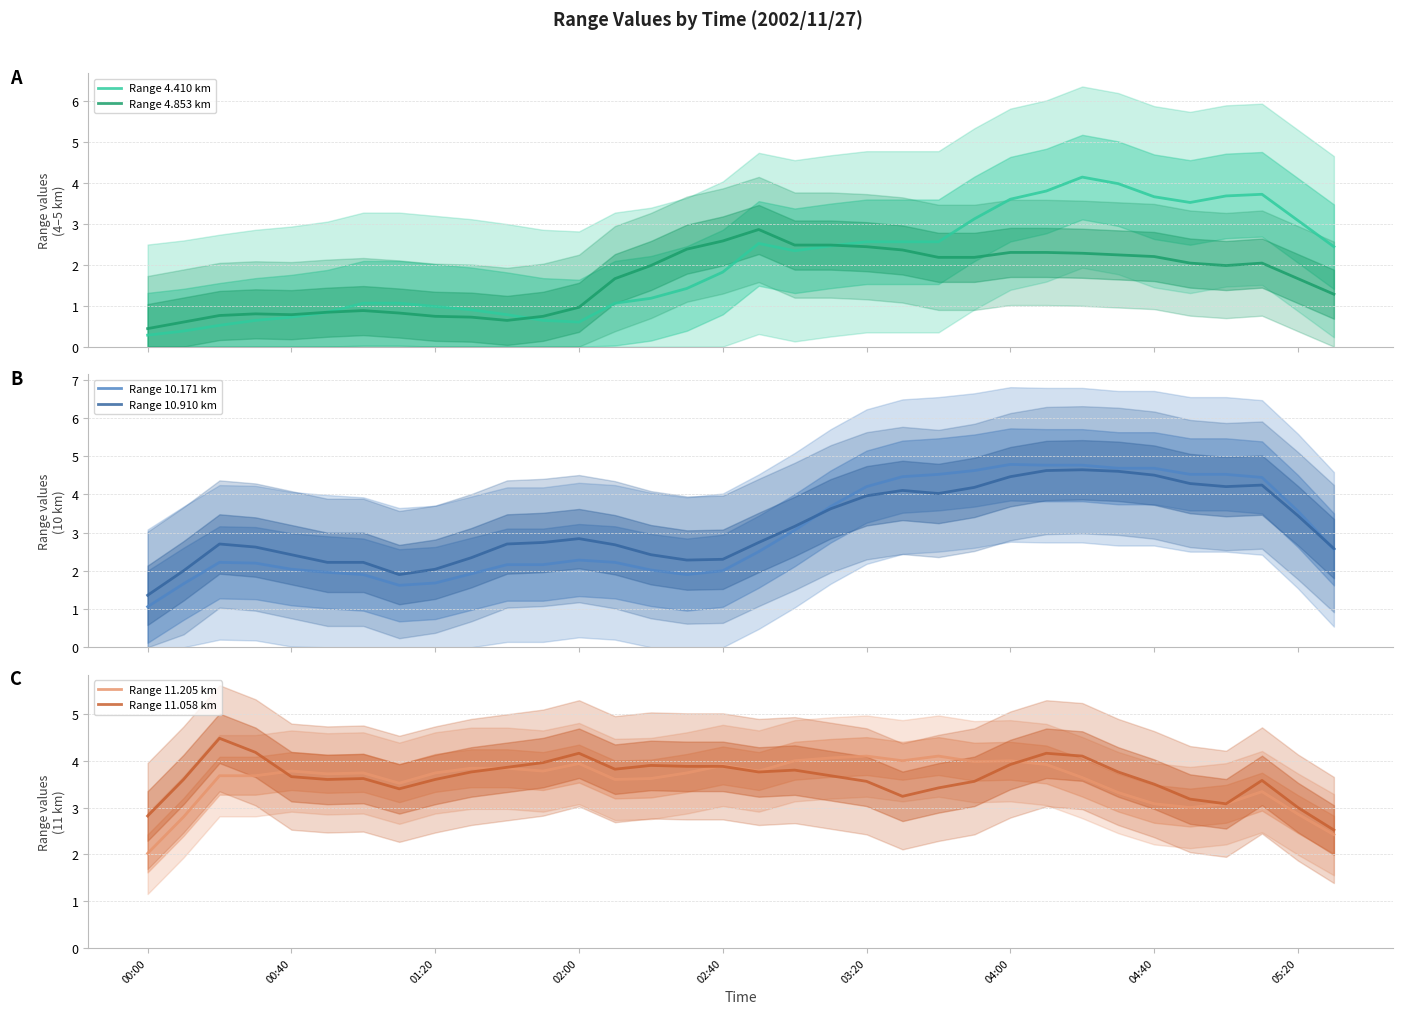

At which label is Range 11.205 km closest to 3?

29